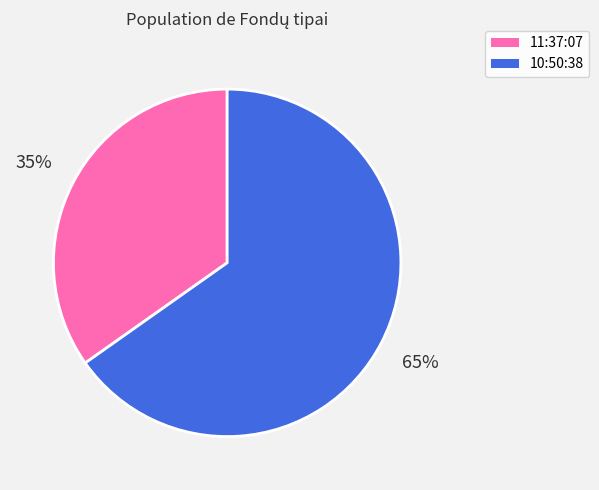

To the nearest percent, what is the combined percentage of 10:50:38 and 11:37:07?

100%